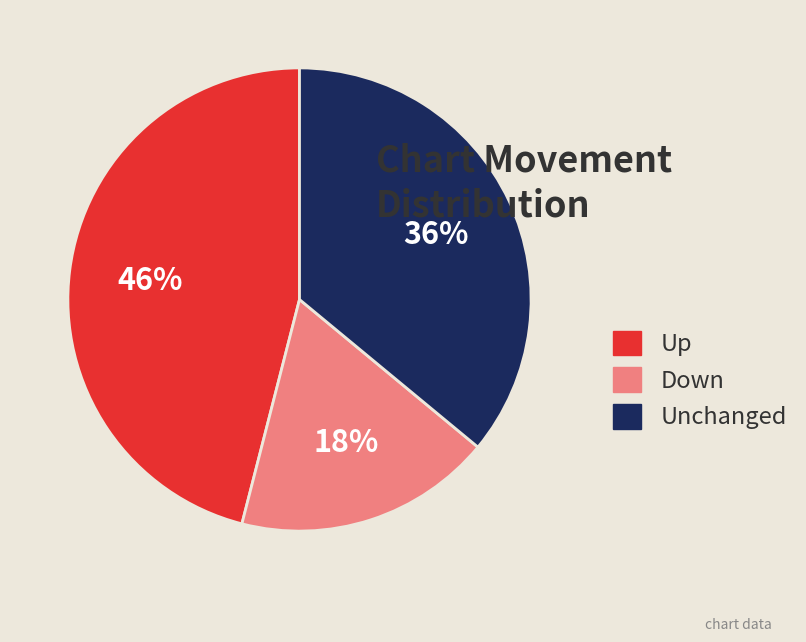

Combined, do Down and Unchanged account for over 50%?

Yes